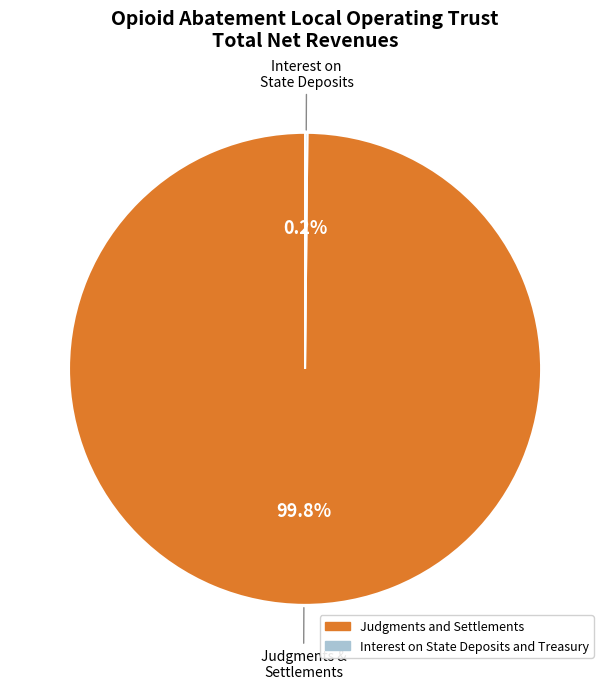

What portion of the pie excludes Judgments and Settlements?

0.2%